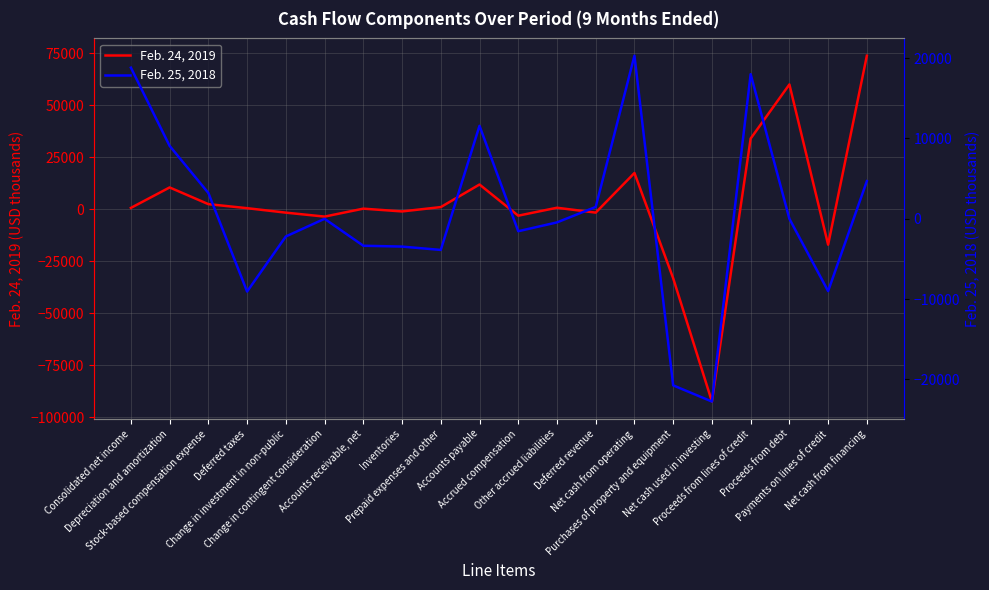

Which series has the widest spread of values?

Feb. 24, 2019